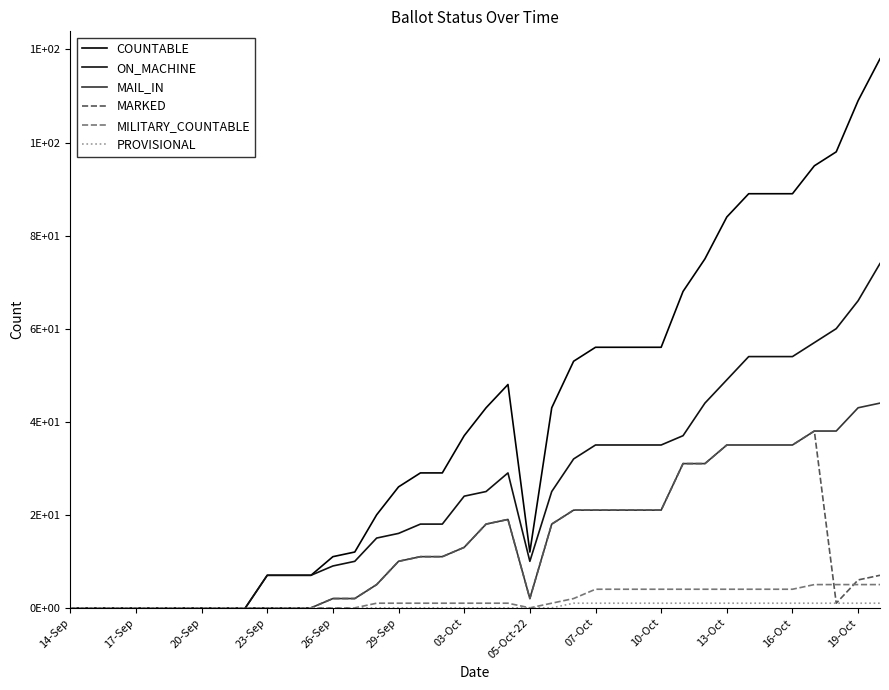

Reading left to right, extract all data points from this chart.

COUNTABLE: 0	0	0	0	0	0	0	0	0	7	7	7	11	12	20	26	29	29	37	43	48	12	43	53	56	56	56	56	68	75	84	89	89	89	95	98	109	118
ON_MACHINE: 0	0	0	0	0	0	0	0	0	7	7	7	9	10	15	16	18	18	24	25	29	10	25	32	35	35	35	35	37	44	49	54	54	54	57	60	66	74
MAIL_IN: 0	0	0	0	0	0	0	0	0	0	0	0	2	2	5	10	11	11	13	18	19	2	18	21	21	21	21	21	31	31	35	35	35	35	38	38	43	44
MARKED: 0	0	0	0	0	0	0	0	0	0	0	0	2	2	5	10	11	11	13	18	19	2	18	21	21	21	21	21	31	31	35	35	35	35	38	1	6	7
MILITARY_COUNTABLE: 0	0	0	0	0	0	0	0	0	0	0	0	0	0	1	1	1	1	1	1	1	0	1	2	4	4	4	4	4	4	4	4	4	4	5	5	5	5
PROVISIONAL: 0	0	0	0	0	0	0	0	0	0	0	0	0	0	0	0	0	0	0	0	0	0	0	1	1	1	1	1	1	1	1	1	1	1	1	1	1	1